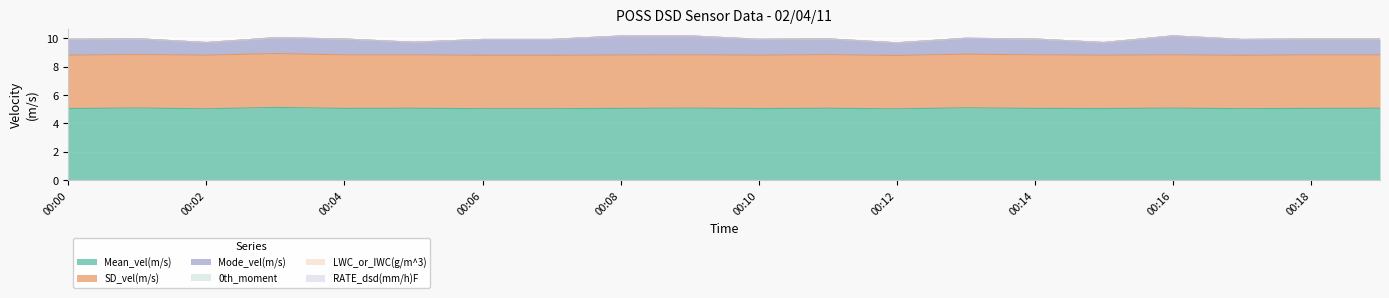

What are all the series names shown in the legend?

Mean_vel(m/s), SD_vel(m/s), Mode_vel(m/s), 0th_moment, LWC_or_IWC(g/m^3), RATE_dsd(mm/h)F